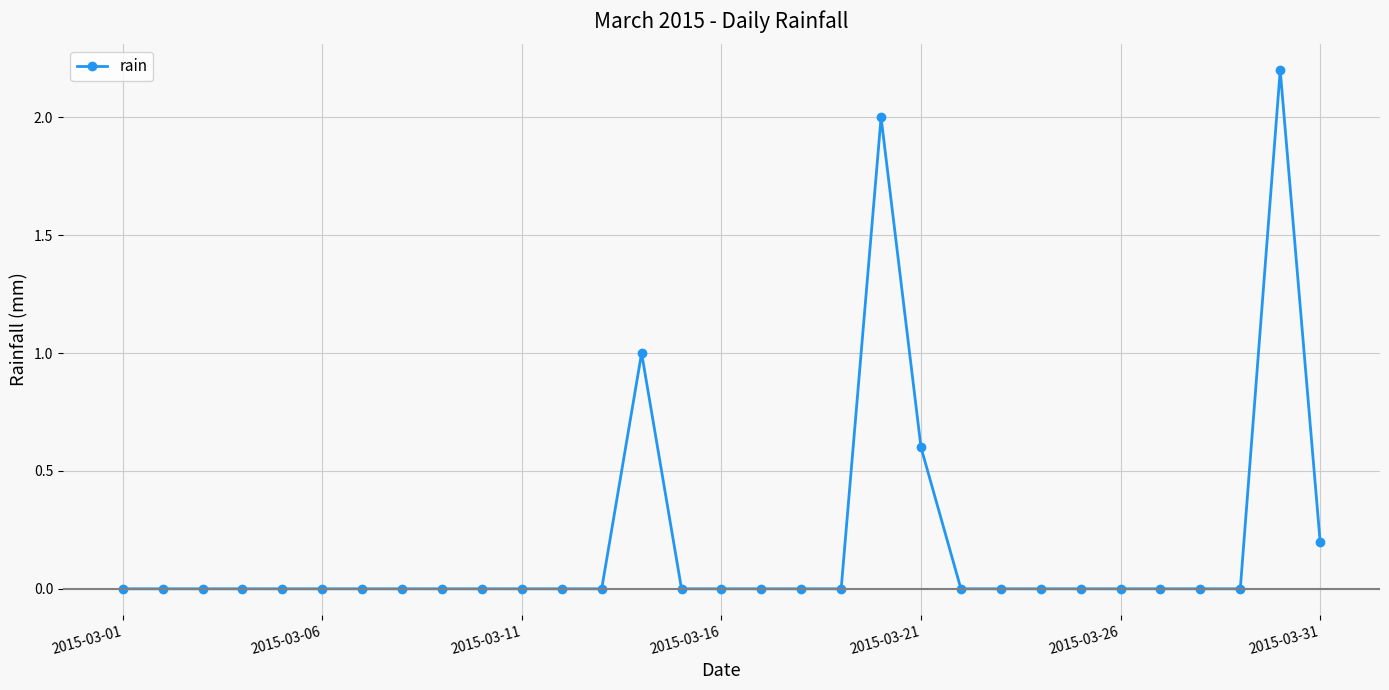

What is the difference between the maximum and minimum values?

2.2